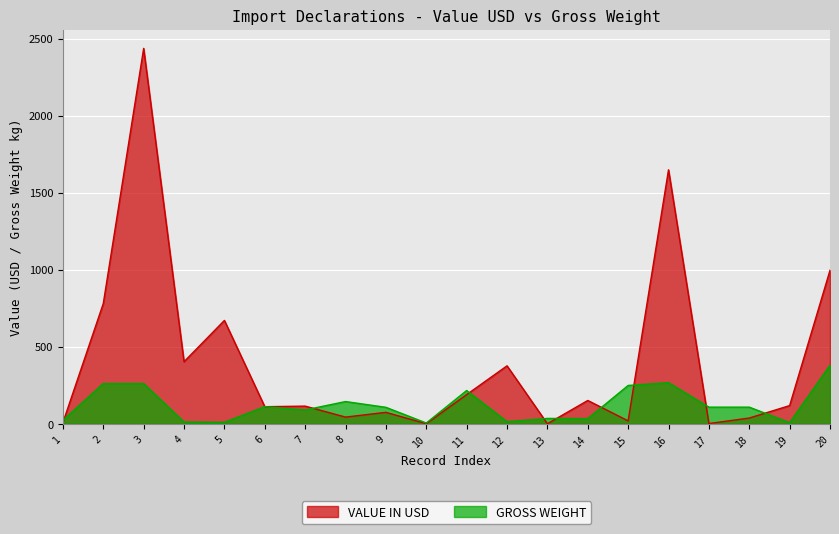

Rank the categories by VALUE IN USD value from lowest to highest.

13, 10, 17, 1, 15, 18, 8, 9, 6, 7, 19, 14, 11, 12, 4, 5, 2, 20, 16, 3